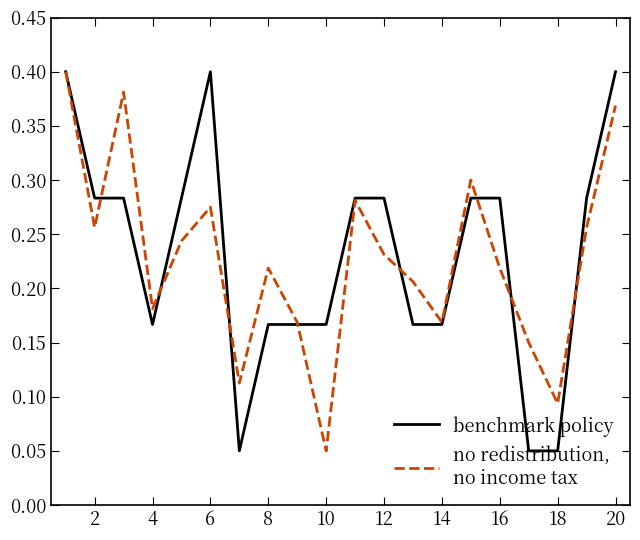

How many lines are shown in the chart?

2